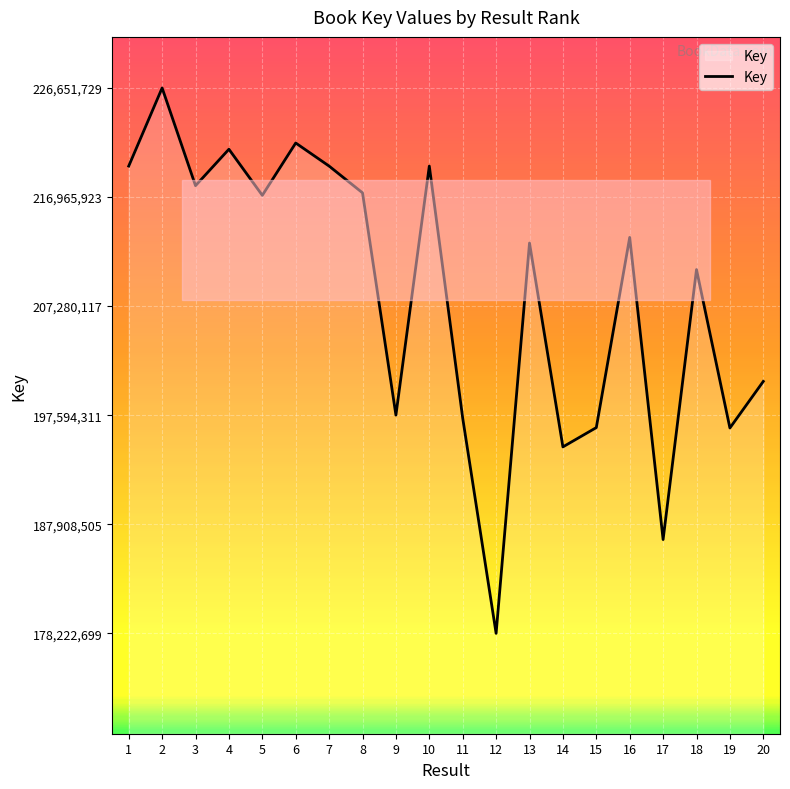

How many interior local peaks (higher than both neighbors) does the data have?

7